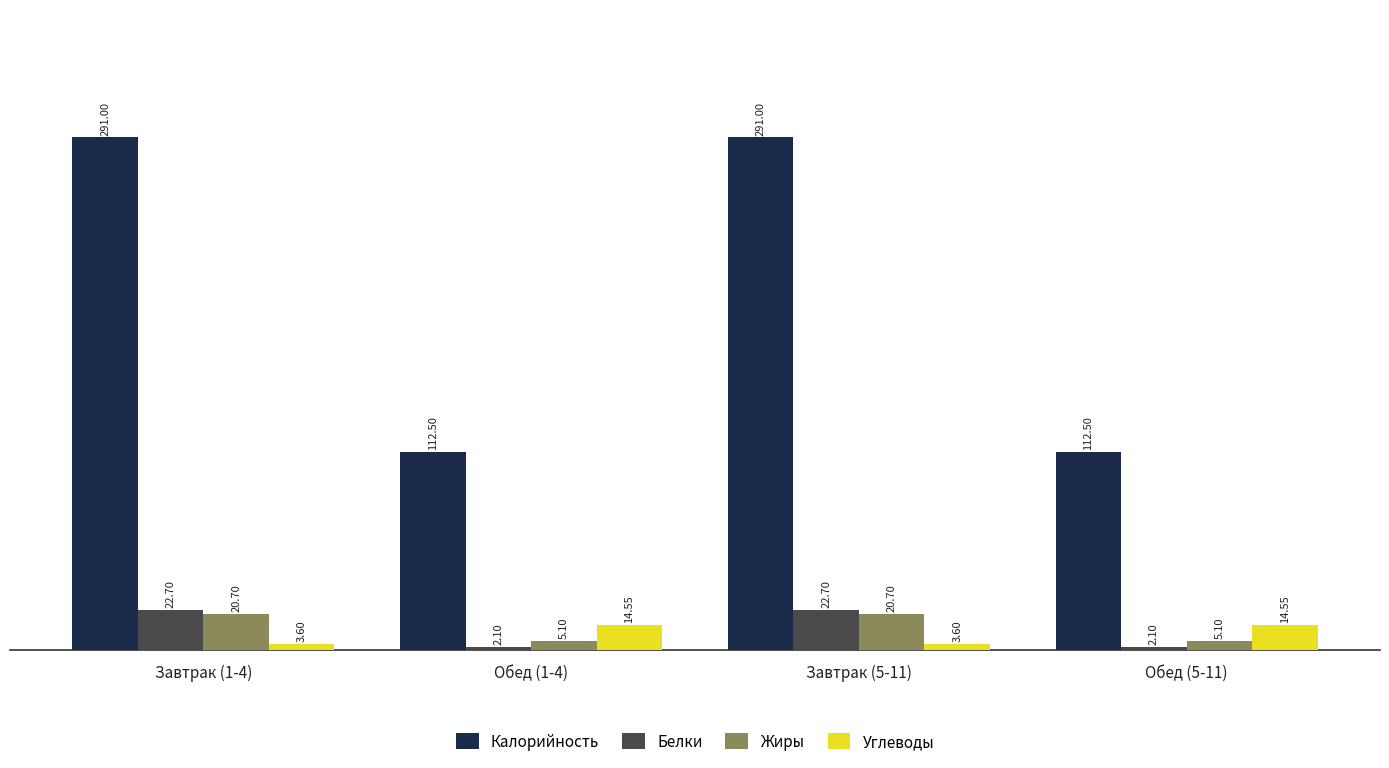

Is it true that Белки equals 22.7 at Завтрак (1-4)?

True